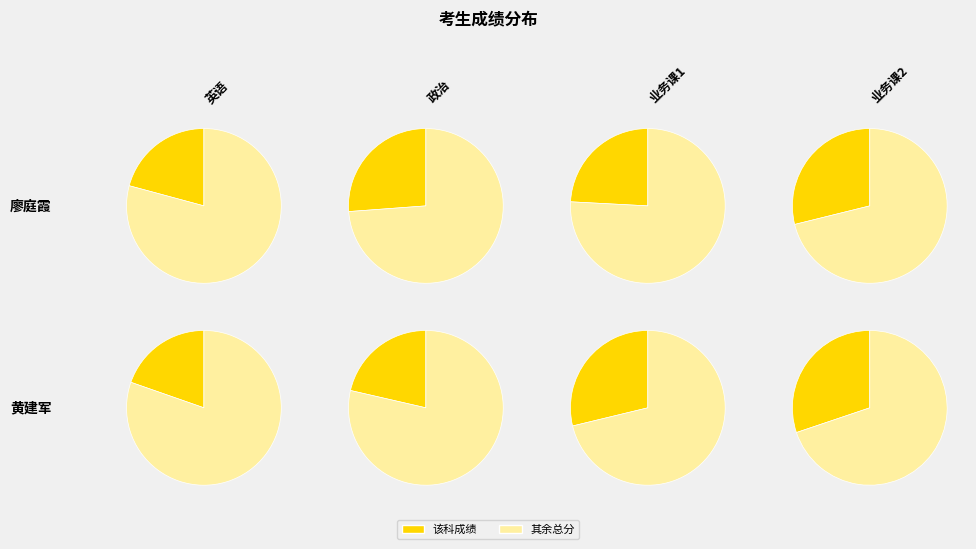

Rank the series at 廖庭霞 from highest to lowest value.

总分, 业务课2, 政治, 业务课1, 英语